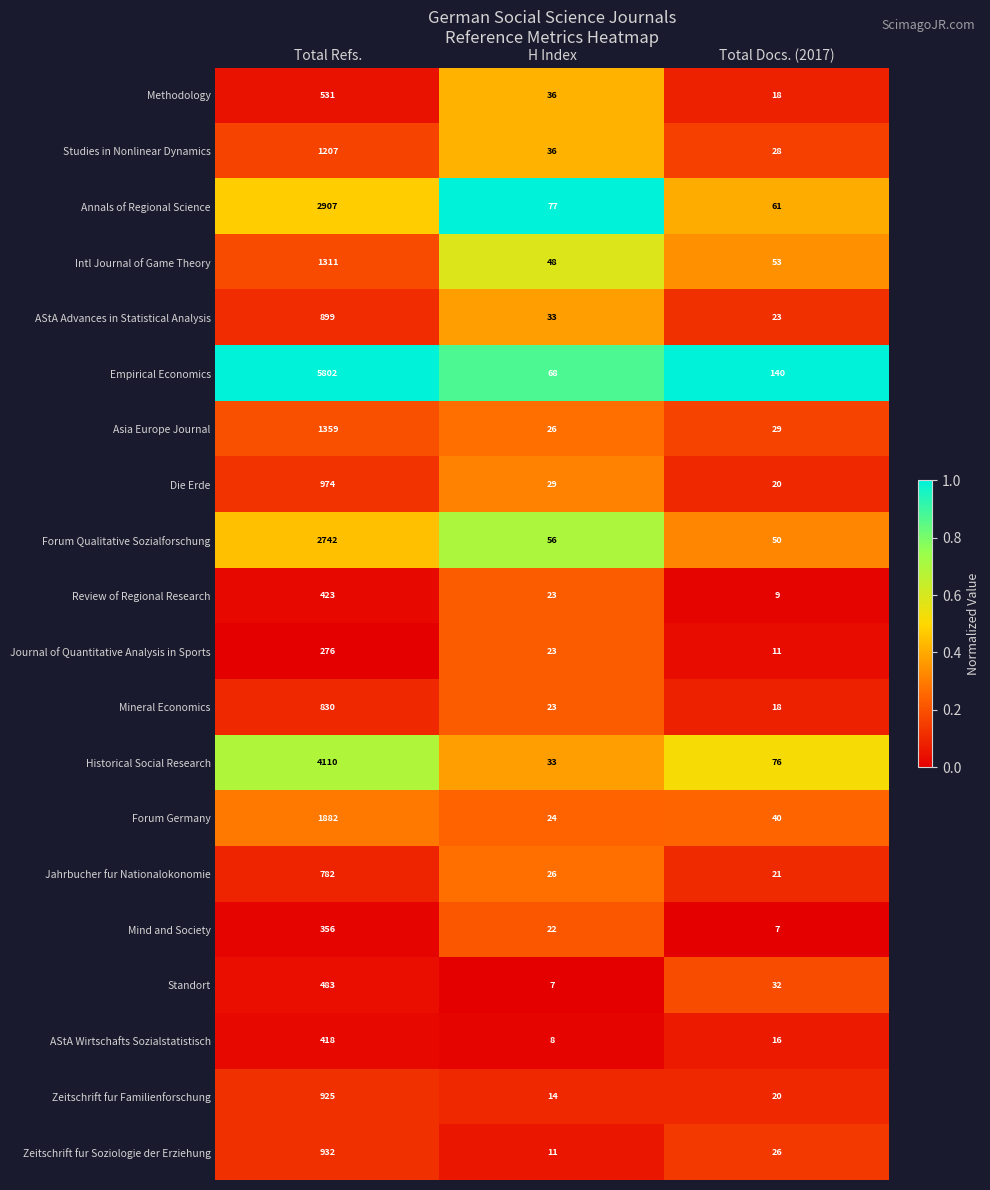

Which series has the largest total across all categories?

Empirical Economics